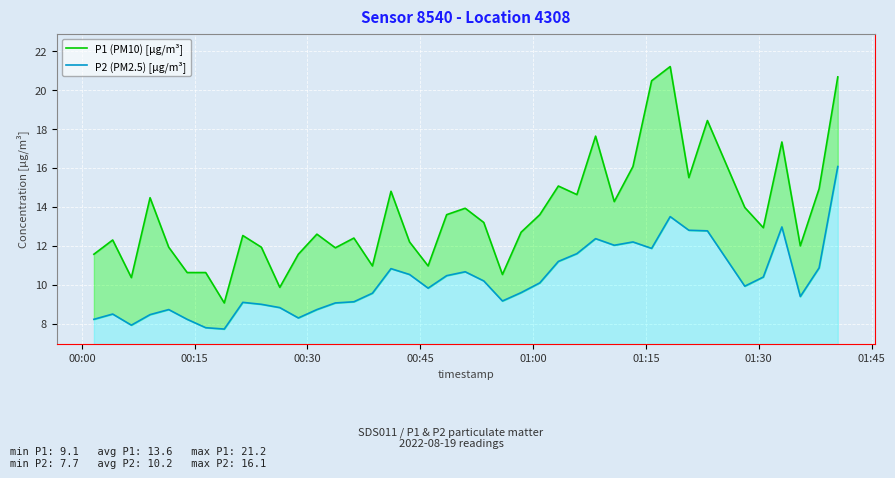

Is the value of P2 (PM2.5) [µg/m³] at 24 greater than the value of P1 (PM10) [µg/m³] at 37?

No